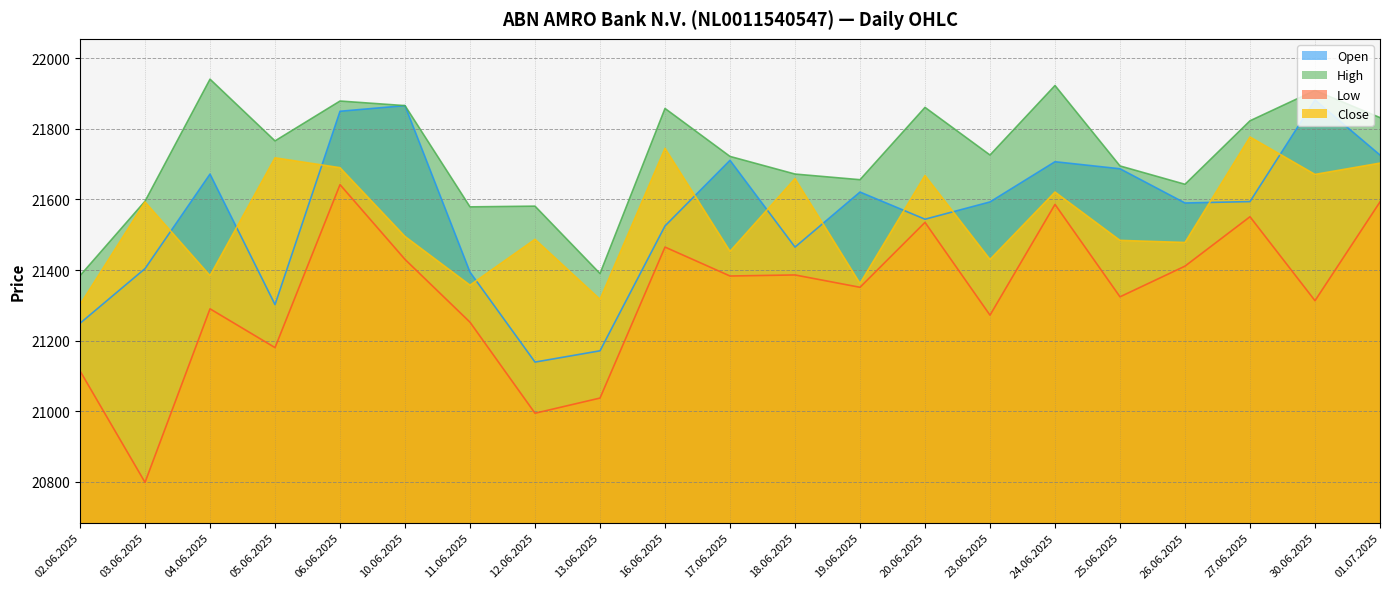

Reading right to left, extract all data points from this chart.

Open: 01.07.2025=21726	30.06.2025=21882	27.06.2025=21594	26.06.2025=21590	25.06.2025=21687	24.06.2025=21707	23.06.2025=21593	20.06.2025=21544	19.06.2025=21621	18.06.2025=21465	17.06.2025=21711	16.06.2025=21525	13.06.2025=21171	12.06.2025=21139	11.06.2025=21394	10.06.2025=21866	06.06.2025=21850	05.06.2025=21302	04.06.2025=21672	03.06.2025=21404	02.06.2025=21249
High: 01.07.2025=21832	30.06.2025=21909	27.06.2025=21823	26.06.2025=21643	25.06.2025=21695	24.06.2025=21923	23.06.2025=21726	20.06.2025=21861	19.06.2025=21656	18.06.2025=21672	17.06.2025=21722	16.06.2025=21858	13.06.2025=21390	12.06.2025=21581	11.06.2025=21579	10.06.2025=21866	06.06.2025=21879	05.06.2025=21766	04.06.2025=21941	03.06.2025=21595	02.06.2025=21384
Low: 01.07.2025=21593	30.06.2025=21313	27.06.2025=21551	26.06.2025=21411	25.06.2025=21324	24.06.2025=21586	23.06.2025=21272	20.06.2025=21535	19.06.2025=21351	18.06.2025=21386	17.06.2025=21383	16.06.2025=21465	13.06.2025=21037	12.06.2025=20994	11.06.2025=21252	10.06.2025=21430	06.06.2025=21642	05.06.2025=21180	04.06.2025=21290	03.06.2025=20798	02.06.2025=21114
Close: 01.07.2025=21703	30.06.2025=21671	27.06.2025=21777	26.06.2025=21478	25.06.2025=21484	24.06.2025=21621	23.06.2025=21430	20.06.2025=21668	19.06.2025=21362	18.06.2025=21659	17.06.2025=21453	16.06.2025=21745	13.06.2025=21317	12.06.2025=21487	11.06.2025=21357	10.06.2025=21495	06.06.2025=21690	05.06.2025=21718	04.06.2025=21384	03.06.2025=21593	02.06.2025=21302